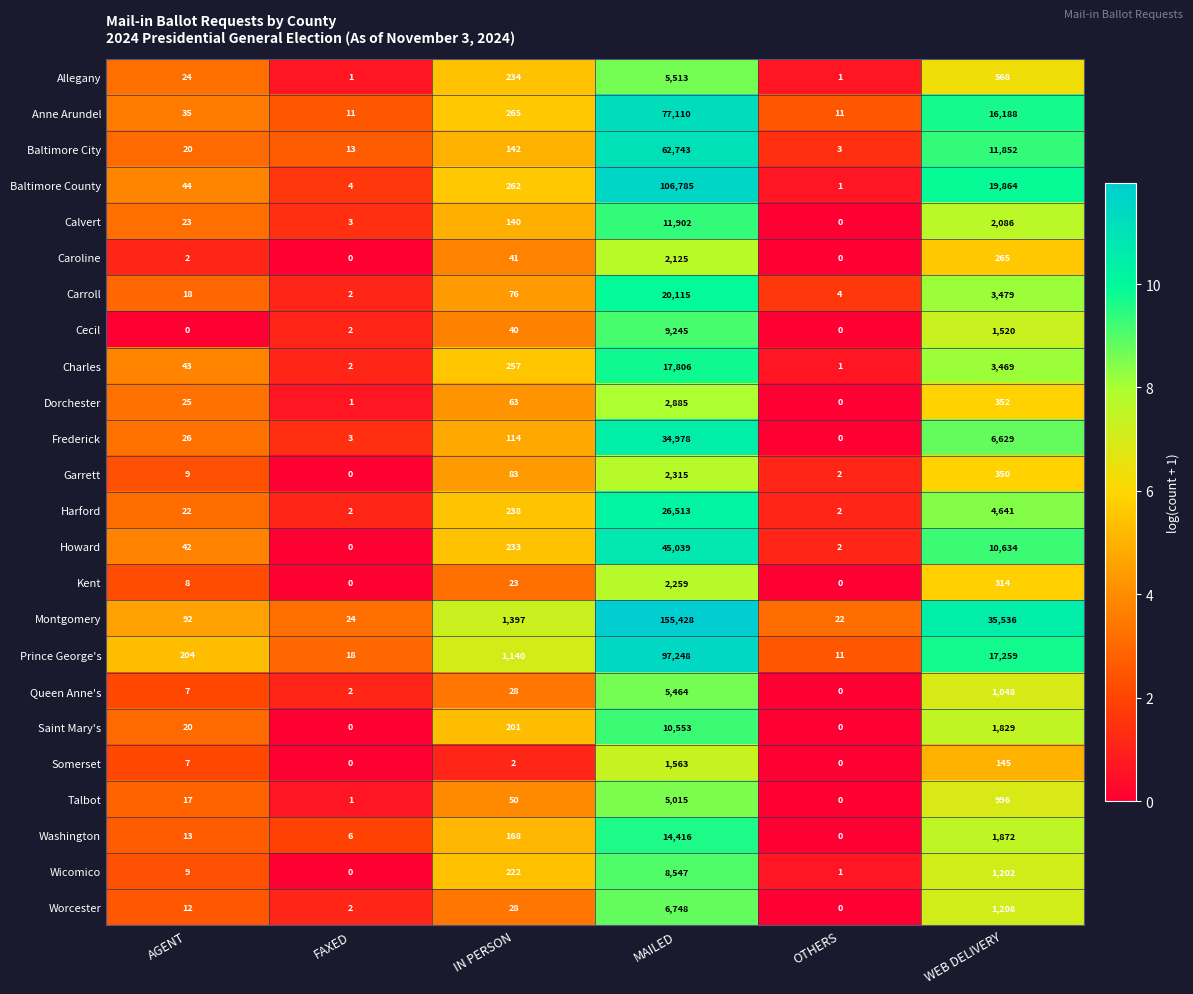

Count the number of categories in the chart.

6